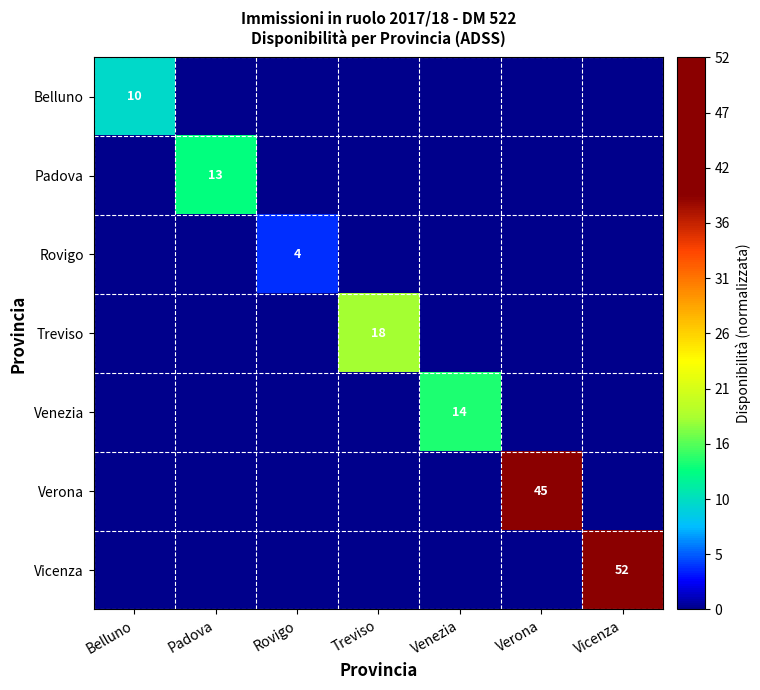

At how many categories does at least one series exceed 0?

7